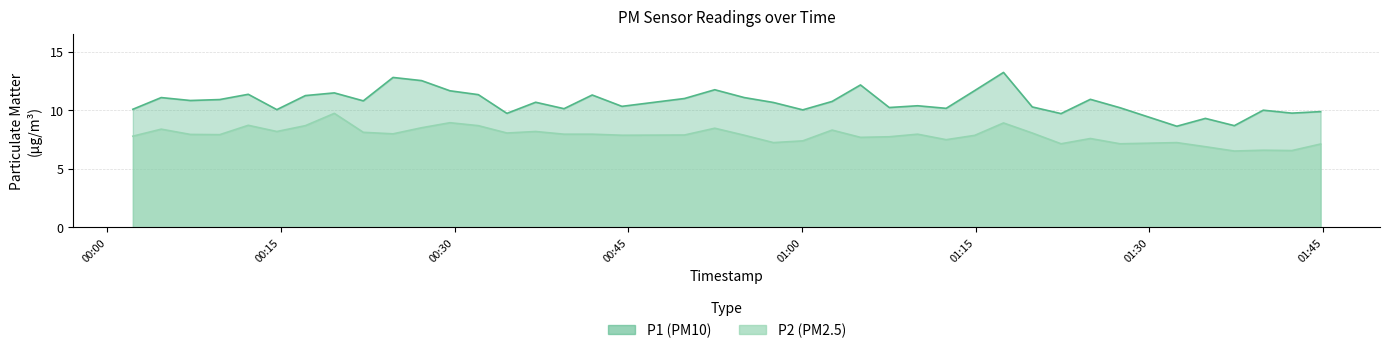

Reading right to left, extract all data points from this chart.

P1: 9.9	9.8	10.0	8.7	9.3	8.7	10.2	10.9	9.7	10.3	13.2	11.7	10.2	10.4	10.2	12.2	10.8	10.1	10.7	11.1	11.8	11.0	10.3	11.3	10.2	10.7	9.8	11.3	11.7	12.6	12.8	10.8	11.5	11.3	10.1	11.4	10.9	10.8	11.1	10.1
P2: 7.1	6.6	6.6	6.5	6.9	7.2	7.2	7.6	7.2	8.1	8.9	7.9	7.5	8.0	7.8	7.7	8.3	7.4	7.2	7.9	8.5	7.9	7.9	8.0	8.0	8.2	8.1	8.7	8.9	8.5	8.0	8.1	9.8	8.7	8.2	8.7	7.9	8.0	8.4	7.8